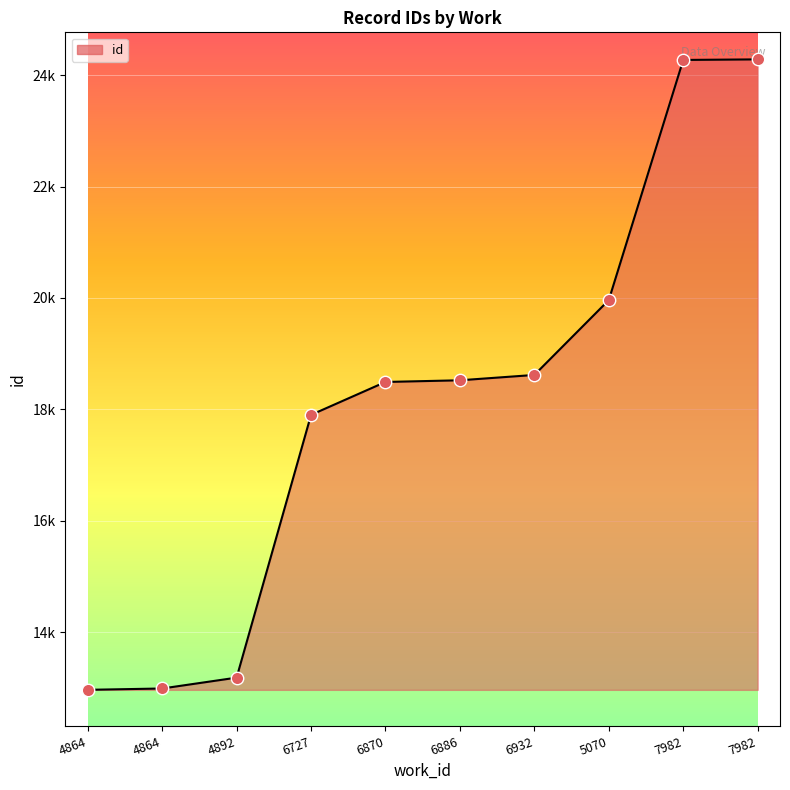

Which has a higher value, 5070 or 7982?

7982